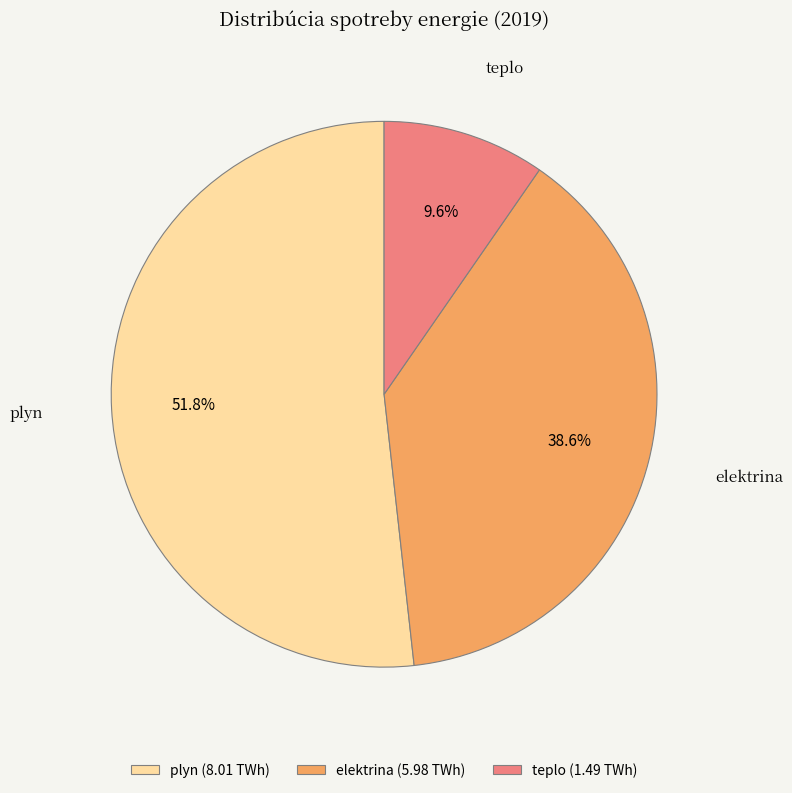

To the nearest percent, what is the difference between the largest and smallest slice percentages?

42%